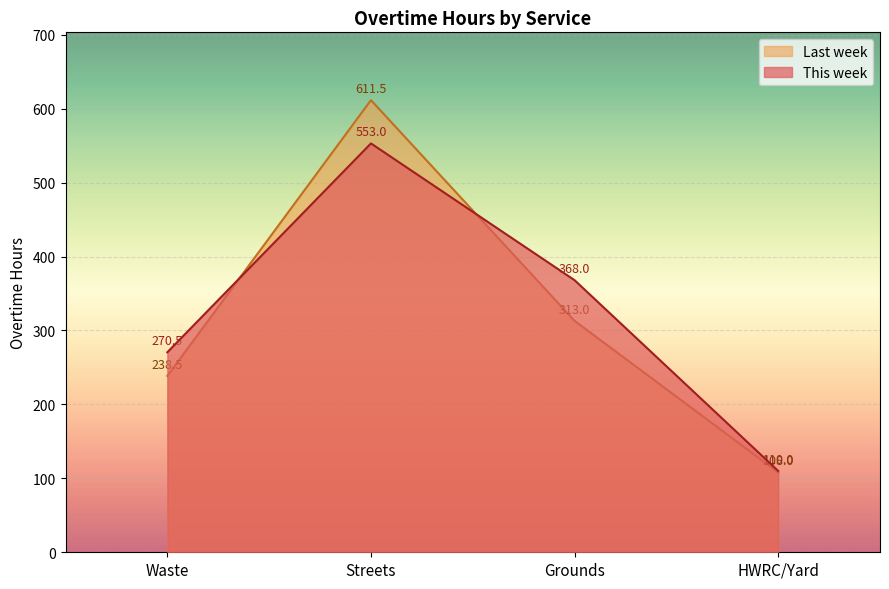

Which series ends up on top after the final intersection of Last week and This week?

This week